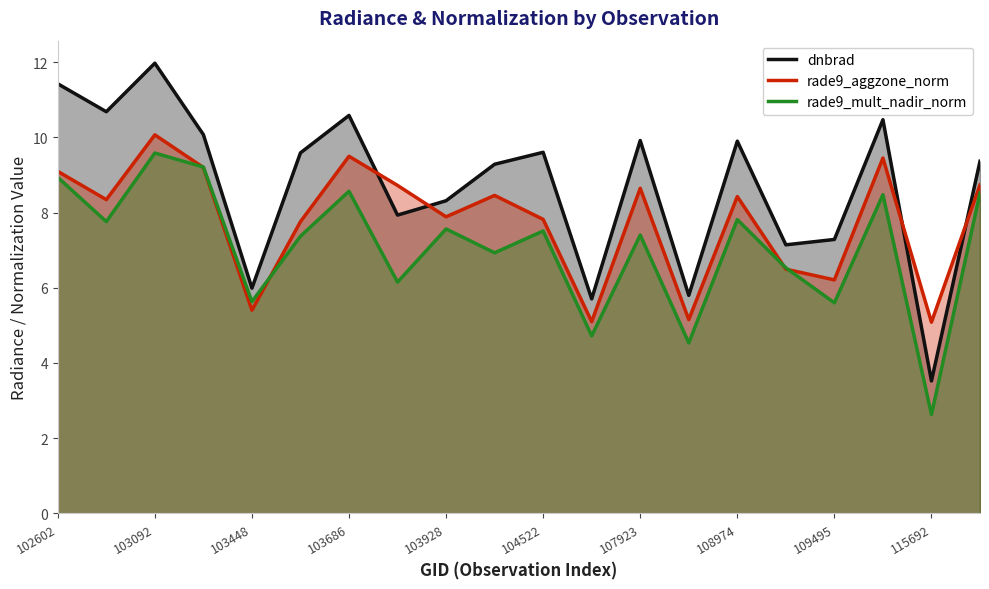

The value of rade9_mult_nadir_norm at 102602 is 2.3. True or false?

False